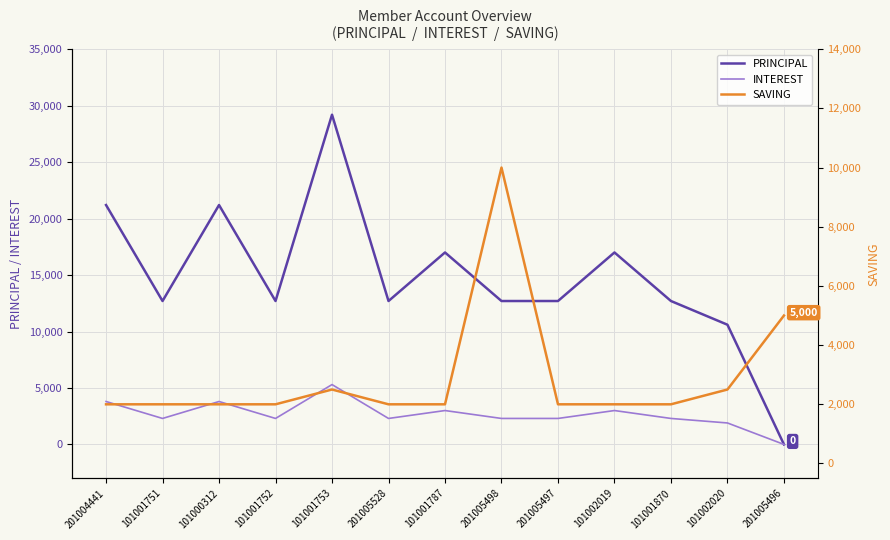

Which series has the widest spread of values?

PRINCIPAL